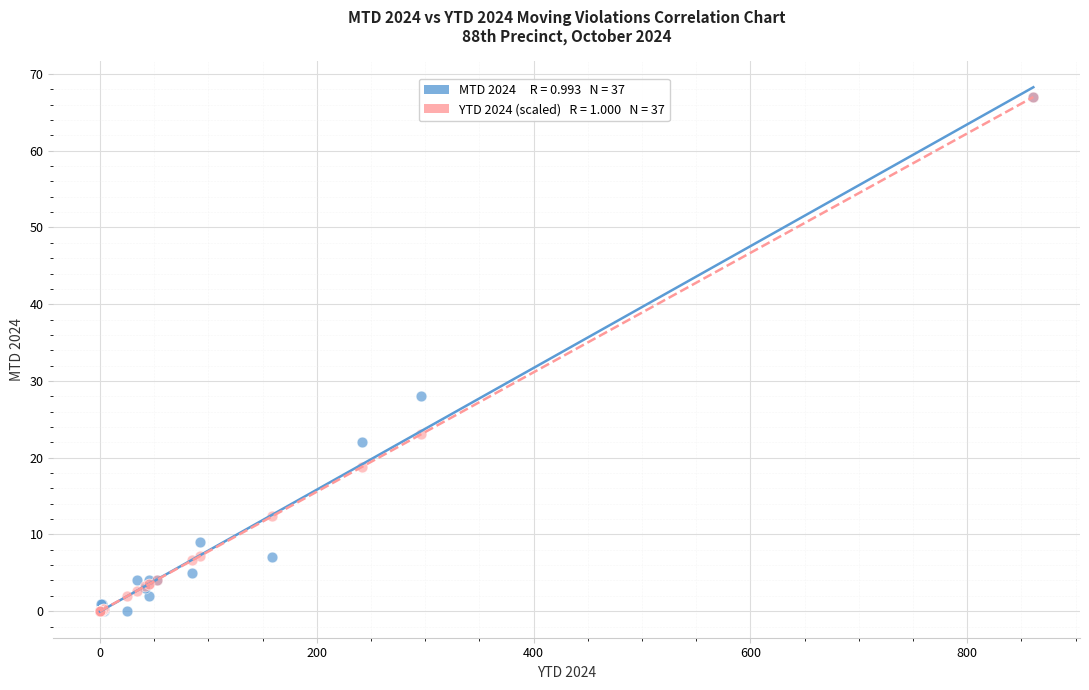

Across all series, what Y value is closest to 33?

28.0